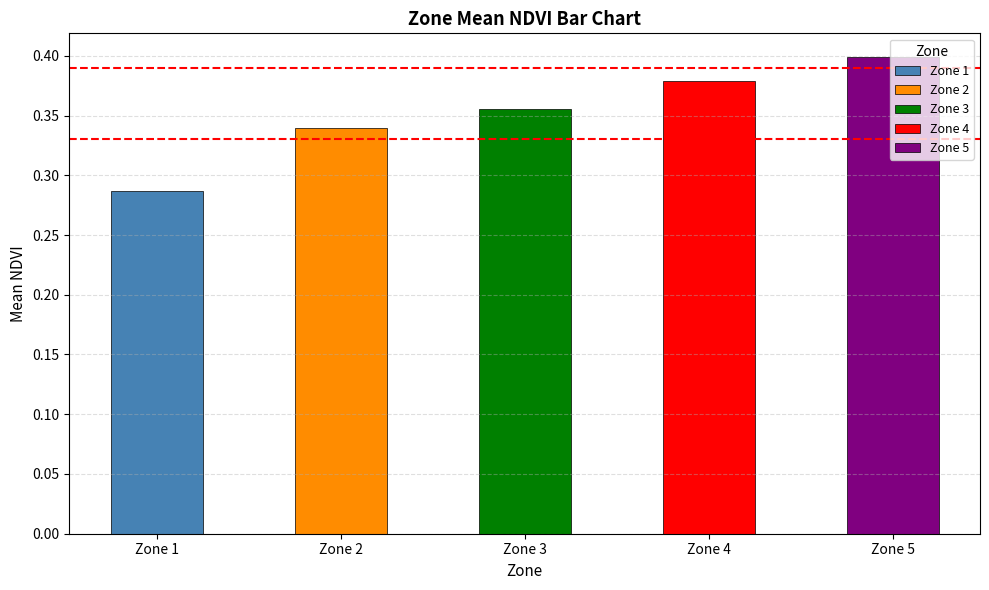

What is the average value?

0.4